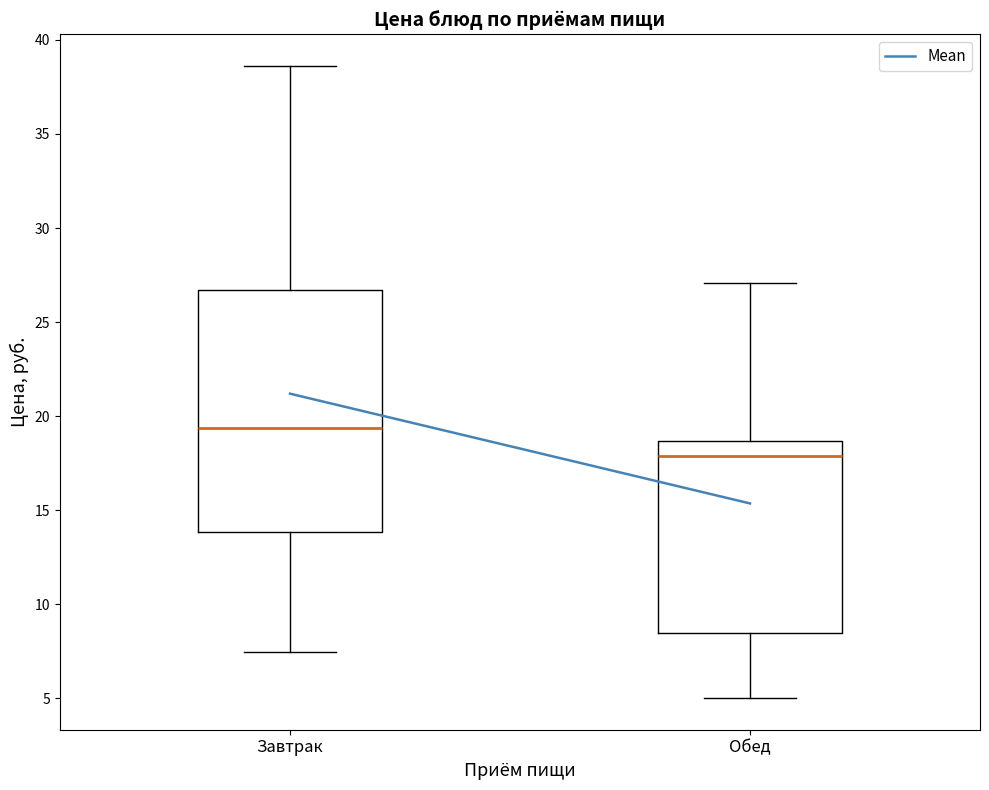

Reading left to right, transcribe this box plot: for each box, give where its median line is, the range the box spans, and where its two whiskers end, as read against the y-axis. The values are not printed on the chart, so give them approximately, as read against the axis.

Завтрак: median 19.5, box 14.0 to 26.5, whiskers 7.5 to 38.5
Обед: median 18.0, box 8.5 to 18.5, whiskers 5.0 to 27.0